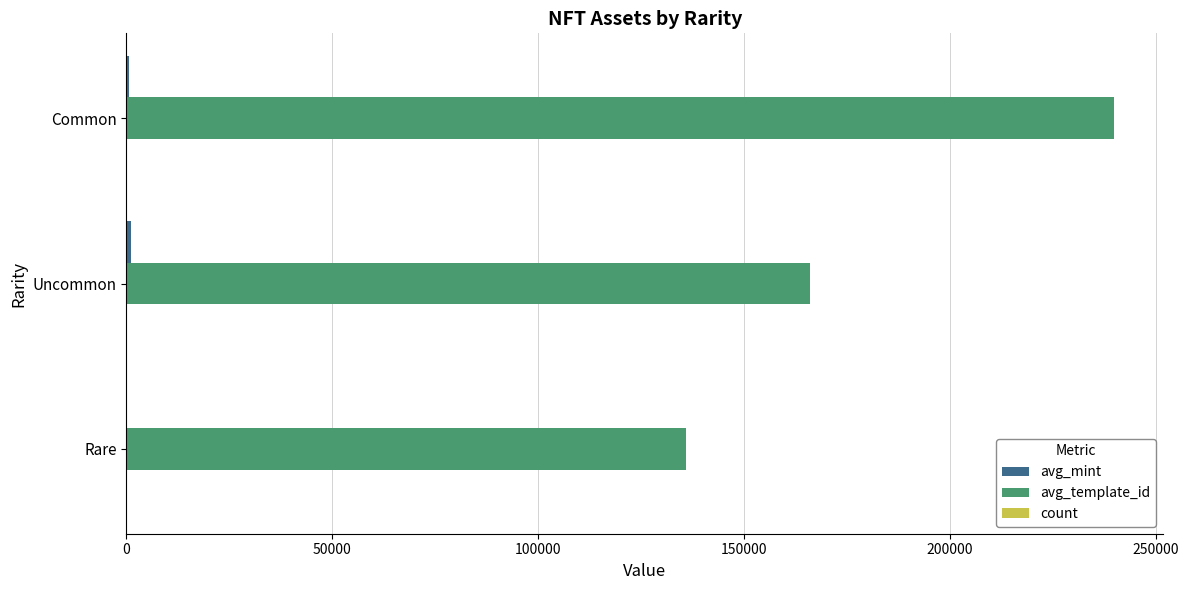

Is it true that avg_template_id equals 135771.0 at Rare?

True